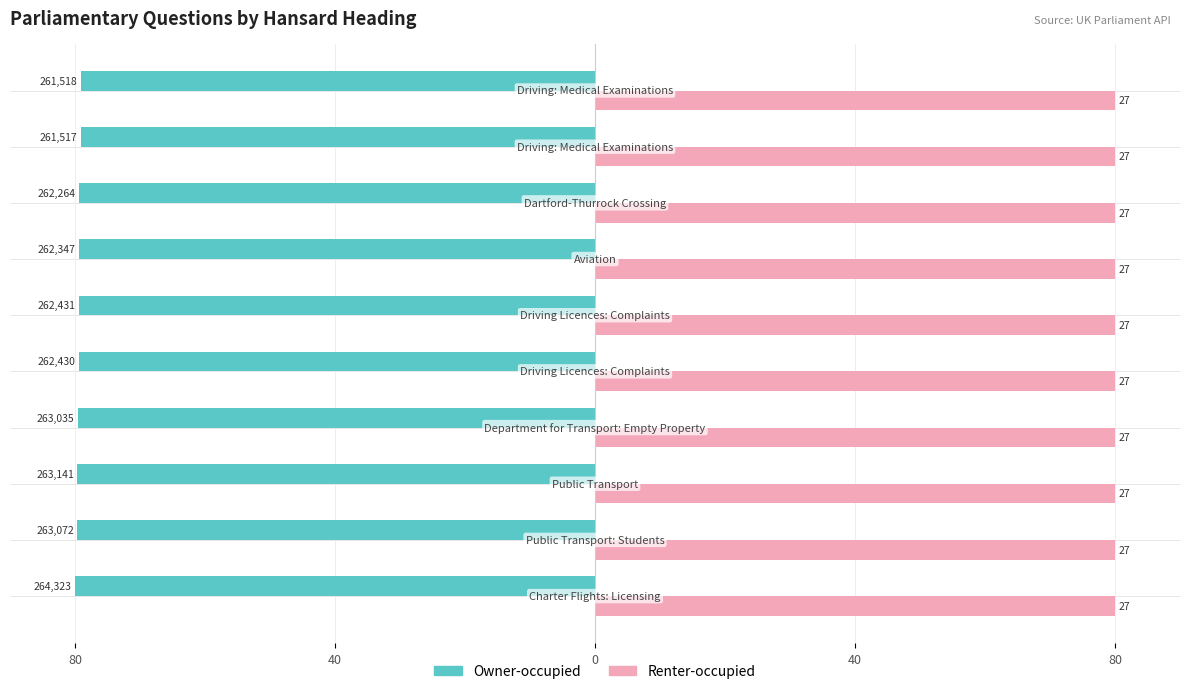

Reading left to right, transcribe all the data shown in this chart.

Owner-occupied: -80.0	-79.6	-79.6	-79.6	-79.4	-79.4	-79.4	-79.4	-79.2	-79.2
Renter-occupied: 0.3	0.3	0.3	0.3	0.3	0.3	0.3	0.3	0.3	0.3